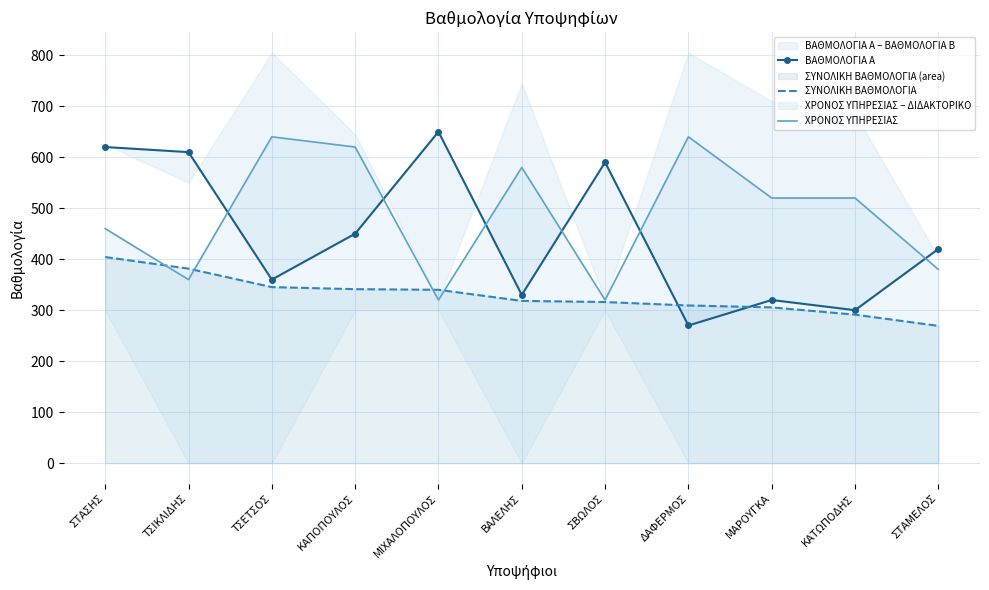

What position from the right is ΚΑΤΩΠΟΔΗΣ?

2